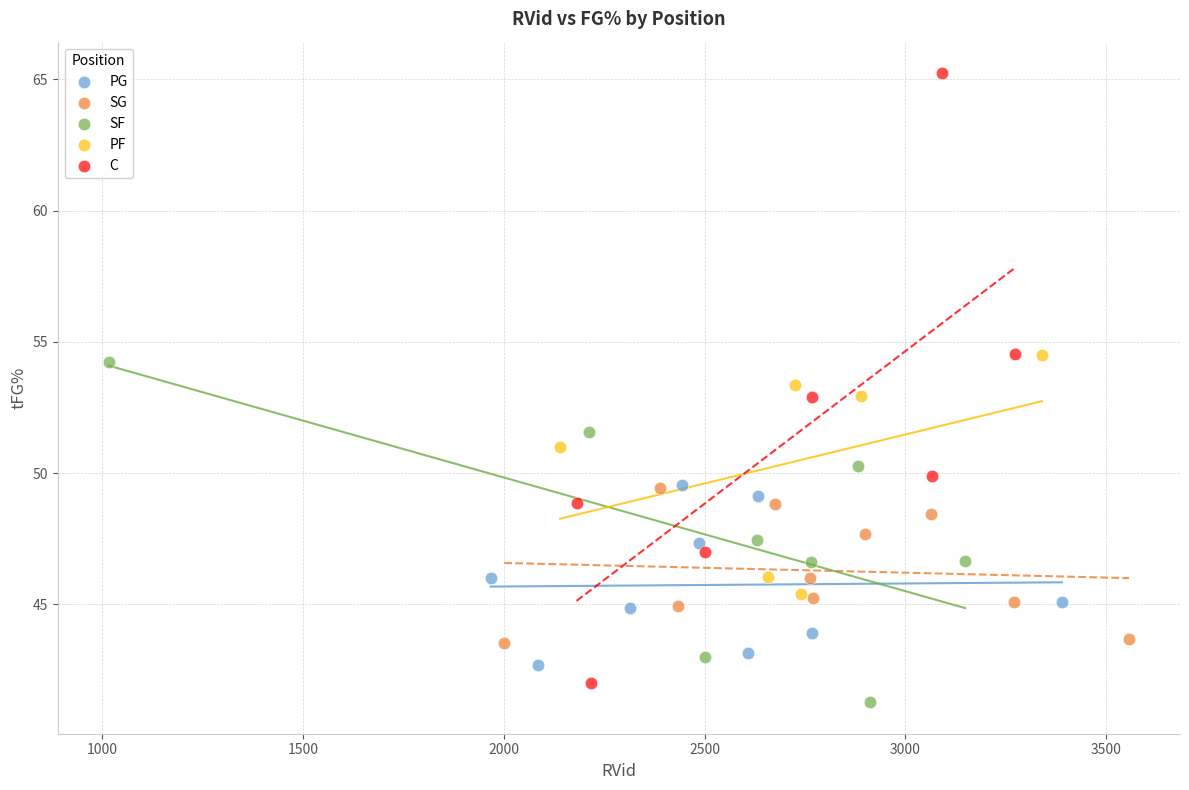

Which series reaches the maximum Y coordinate?

C